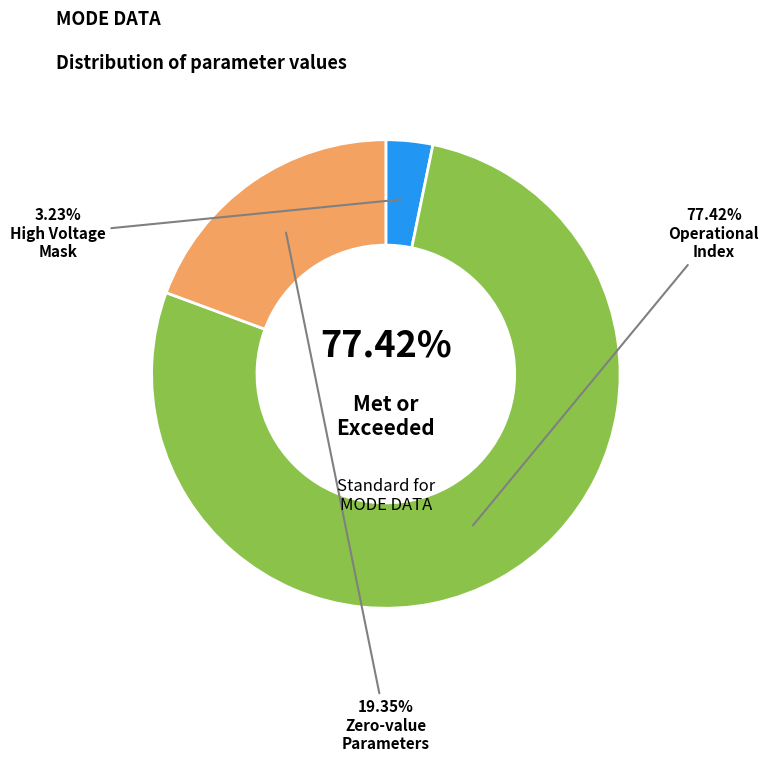

Which slice is the largest?

Operational Index